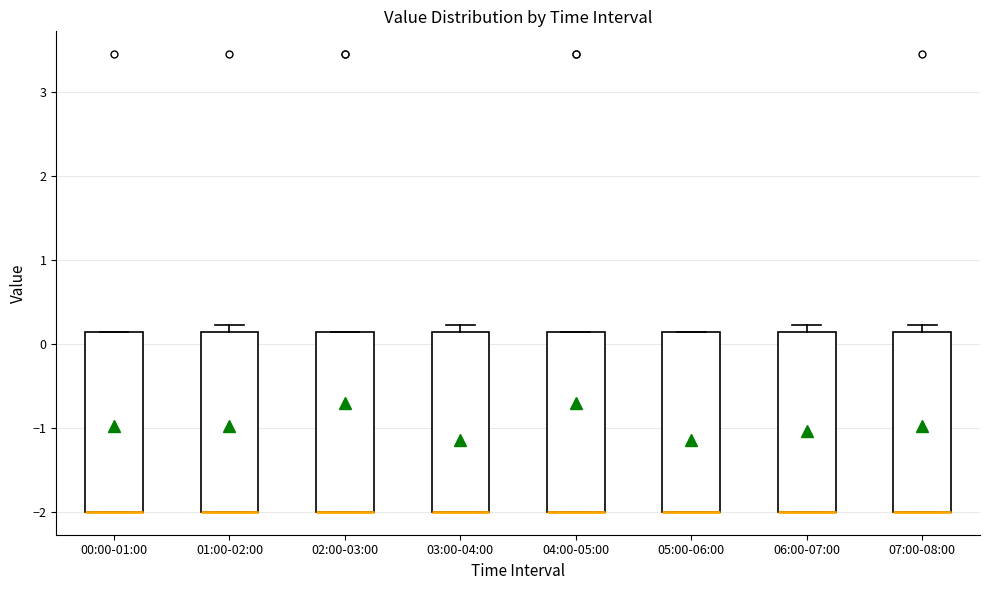

Reading left to right, transcribe this box plot: for each box, give where its median line is, the range the box spans, and where its two whiskers end, as read against the y-axis. The values are not printed on the chart, so give them approximately, as read against the axis.

00:00-01:00: median -2.0 (drawn on the box's lower edge), box -2.0 to 0.1, whiskers -2.0 to 0.1
01:00-02:00: median -2.0 (drawn on the box's lower edge), box -2.0 to 0.1, whiskers -2.0 to 0.2
02:00-03:00: median -2.0 (drawn on the box's lower edge), box -2.0 to 0.1, whiskers -2.0 to 0.1
03:00-04:00: median -2.0 (drawn on the box's lower edge), box -2.0 to 0.1, whiskers -2.0 to 0.2
04:00-05:00: median -2.0 (drawn on the box's lower edge), box -2.0 to 0.1, whiskers -2.0 to 0.1
05:00-06:00: median -2.0 (drawn on the box's lower edge), box -2.0 to 0.1, whiskers -2.0 to 0.1
06:00-07:00: median -2.0 (drawn on the box's lower edge), box -2.0 to 0.1, whiskers -2.0 to 0.2
07:00-08:00: median -2.0 (drawn on the box's lower edge), box -2.0 to 0.1, whiskers -2.0 to 0.2